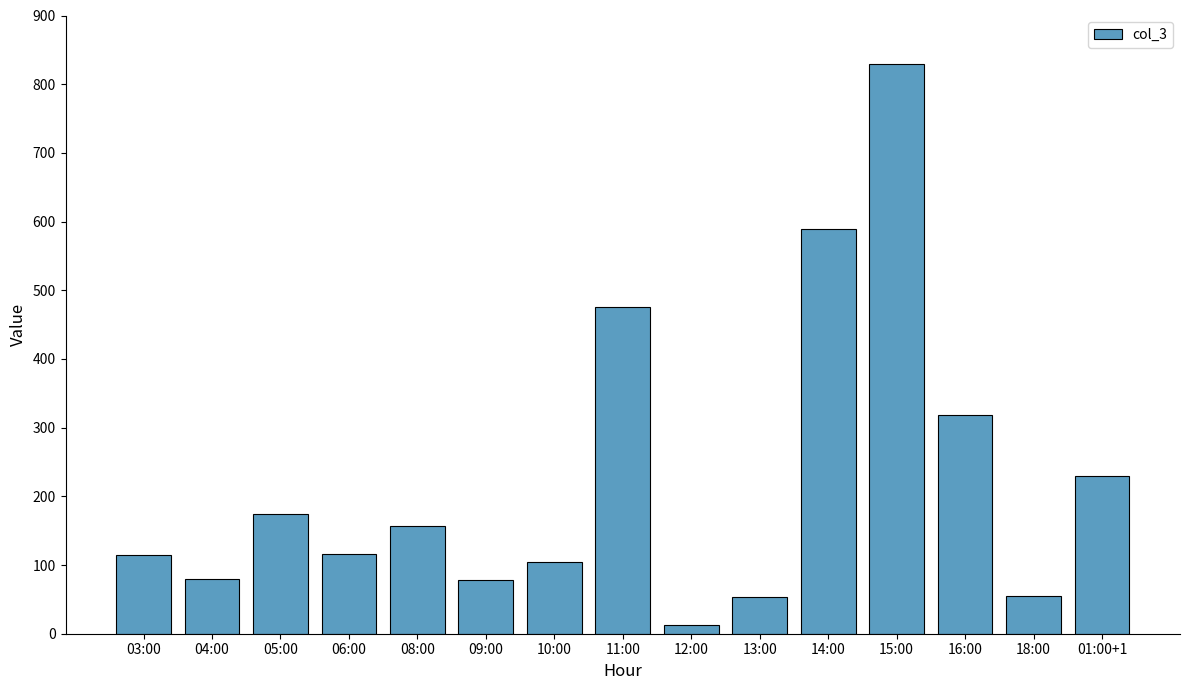

What value does the data have at 04:00?

80